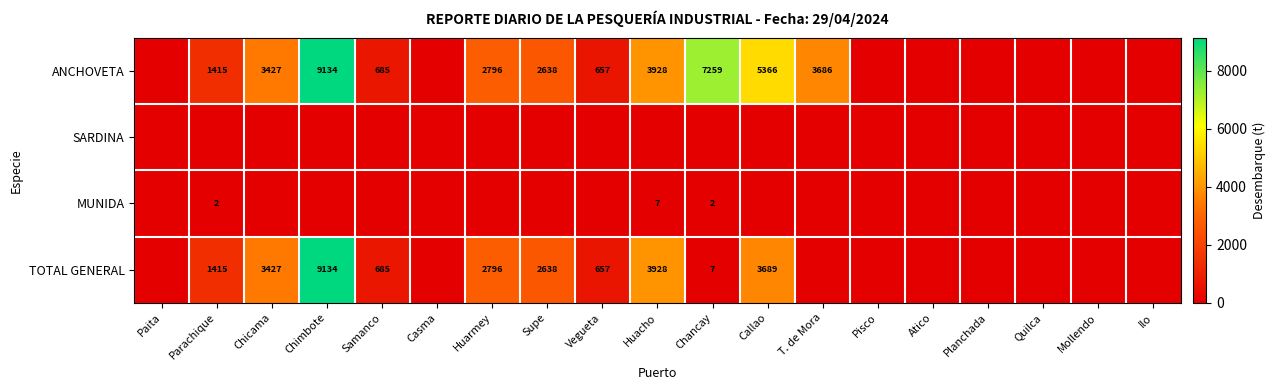

True or false: TOTAL GENERAL has a value of 3427 at Chicama.

True